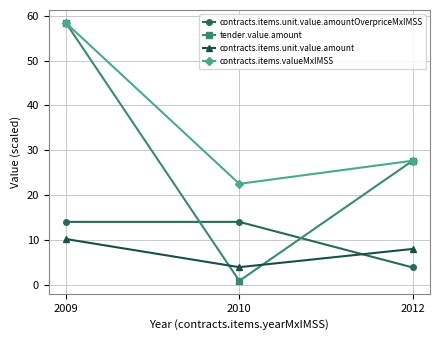

Reading left to right, list all the values displayed in this chart.

contracts.items.unit.value.amountOverpriceMxIMSS: 2009=14.0	2010=14.0	2012=3.8
tender.value.amount: 2009=58.5	2010=0.8	2012=27.7
contracts.items.unit.value.amount: 2009=10.2	2010=3.9	2012=8.0
contracts.items.valueMxIMSS: 2009=58.5	2010=22.5	2012=27.7